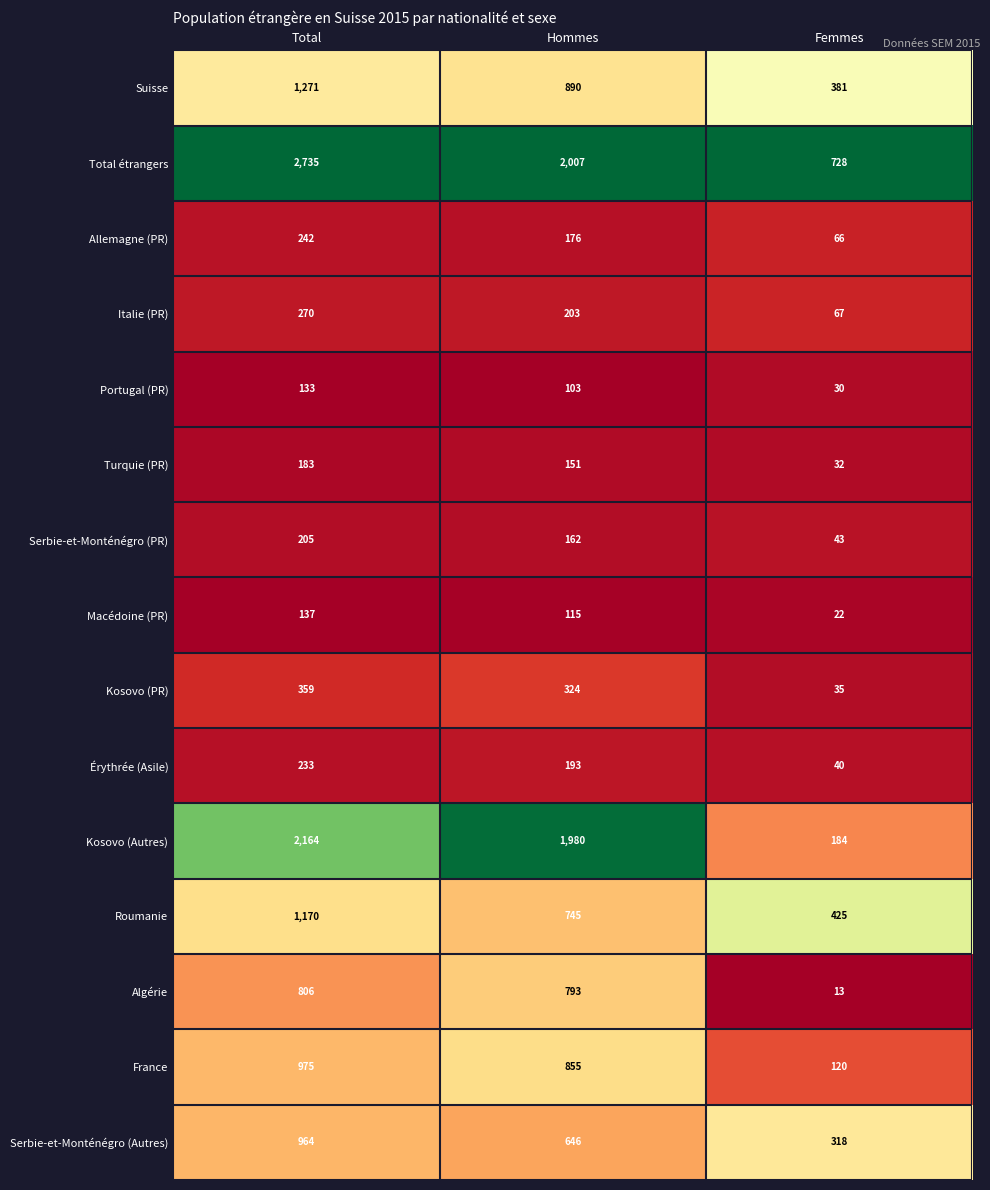

Count the number of data series in this chart.

15